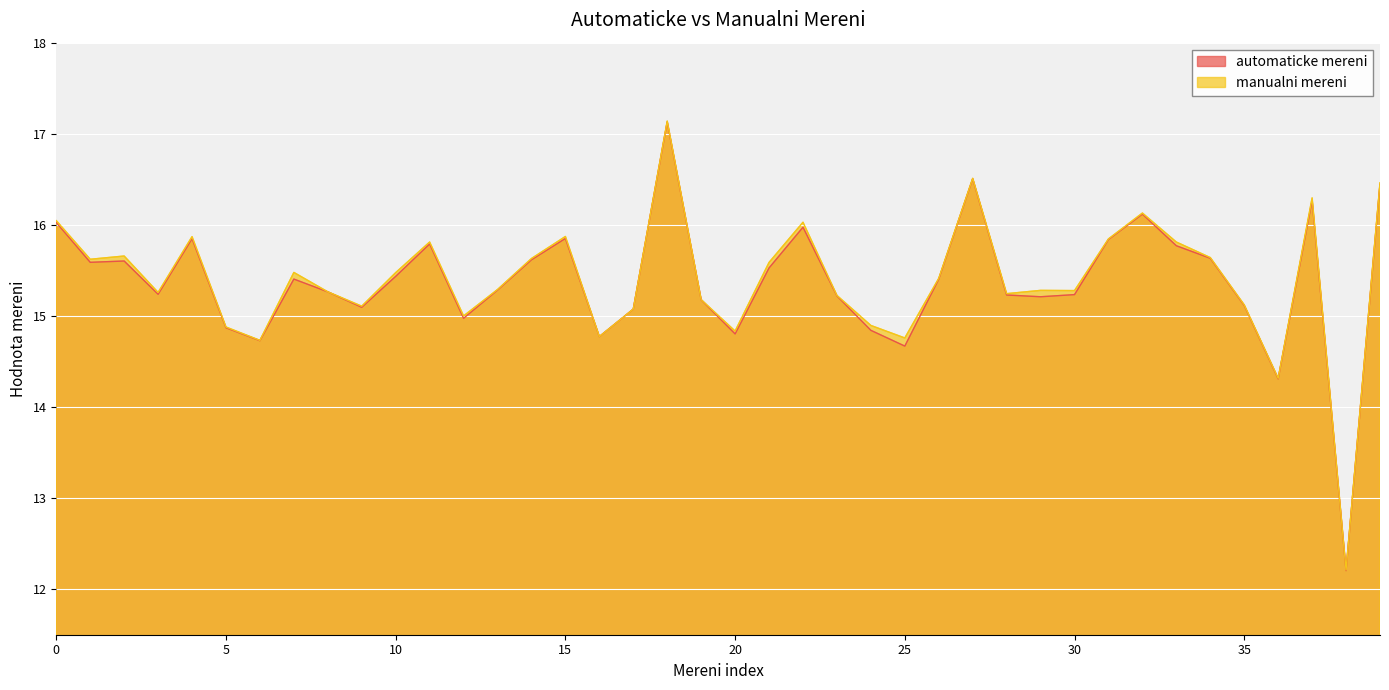

Reading right to left, list all the values displayed in this chart.

automaticke mereni: 16.4	12.2	16.3	14.3	15.1	15.6	15.8	16.1	15.8	15.2	15.2	15.2	16.5	15.4	14.7	14.8	15.2	16.0	15.5	14.8	15.2	17.1	15.1	14.8	15.9	15.6	15.3	15.0	15.8	15.4	15.1	15.3	15.4	14.7	14.9	15.8	15.2	15.6	15.6	16.0
manualni mereni: 16.5	12.2	16.3	14.3	15.1	15.6	15.8	16.1	15.8	15.3	15.3	15.2	16.5	15.4	14.8	14.9	15.2	16.0	15.6	14.8	15.2	17.1	15.1	14.8	15.9	15.6	15.3	15.0	15.8	15.5	15.1	15.3	15.5	14.7	14.9	15.9	15.3	15.7	15.6	16.0